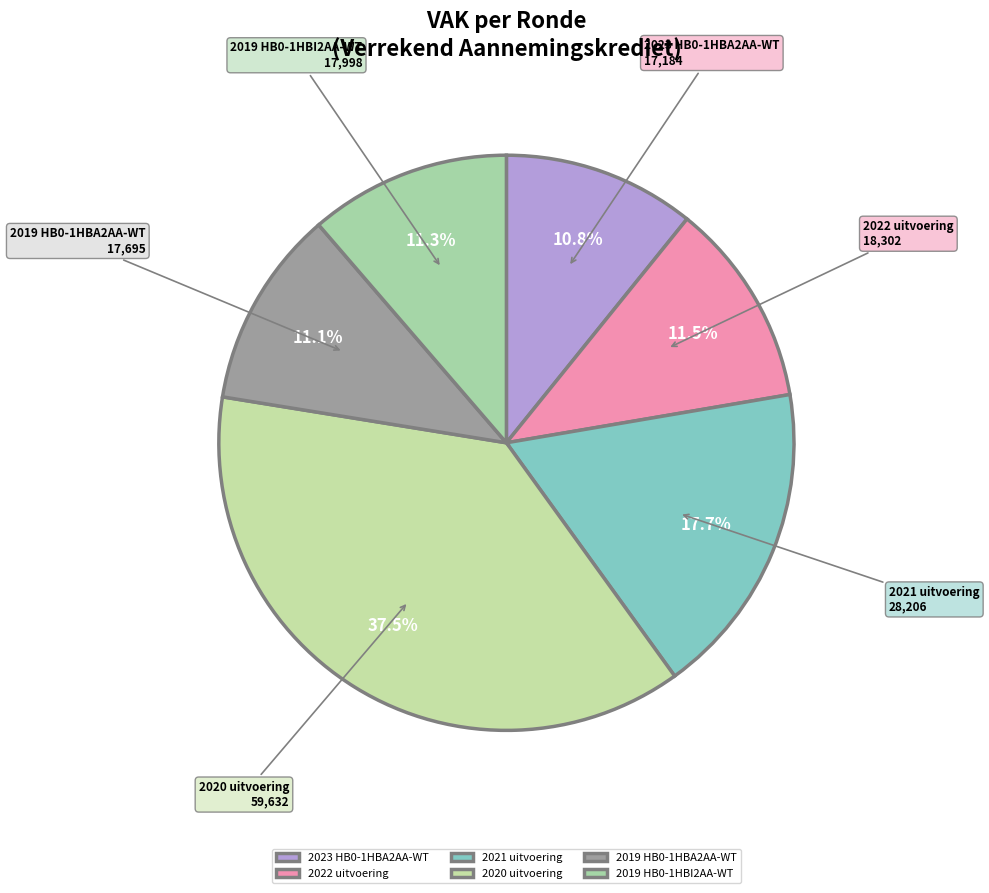

The 2019 HB0-1HBI2AA-WT slice represents 5% of the pie. True or false?

False